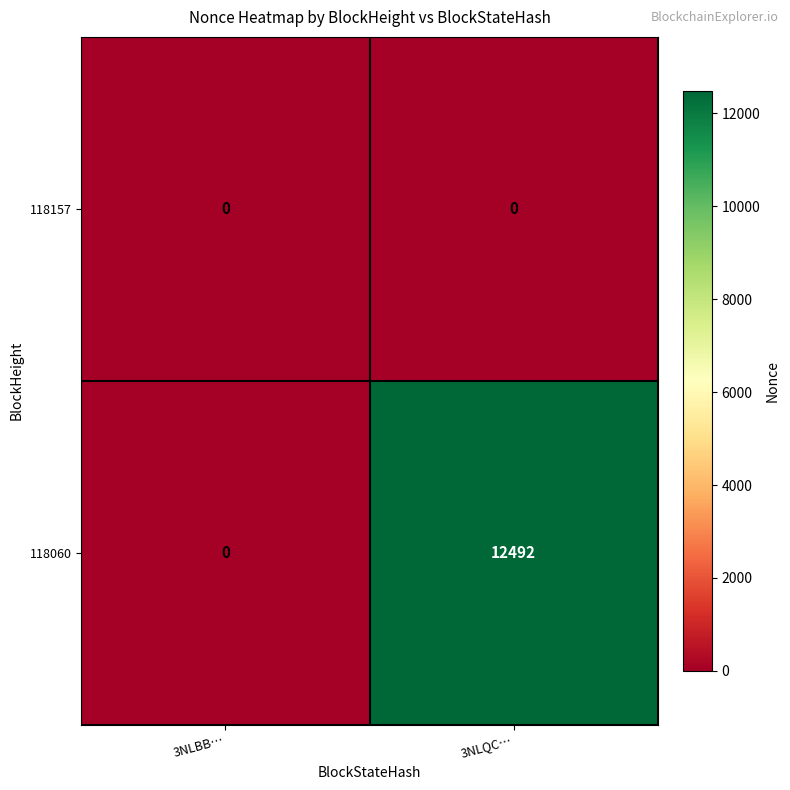

At which category is the sum across all series the highest?

3NLQC…